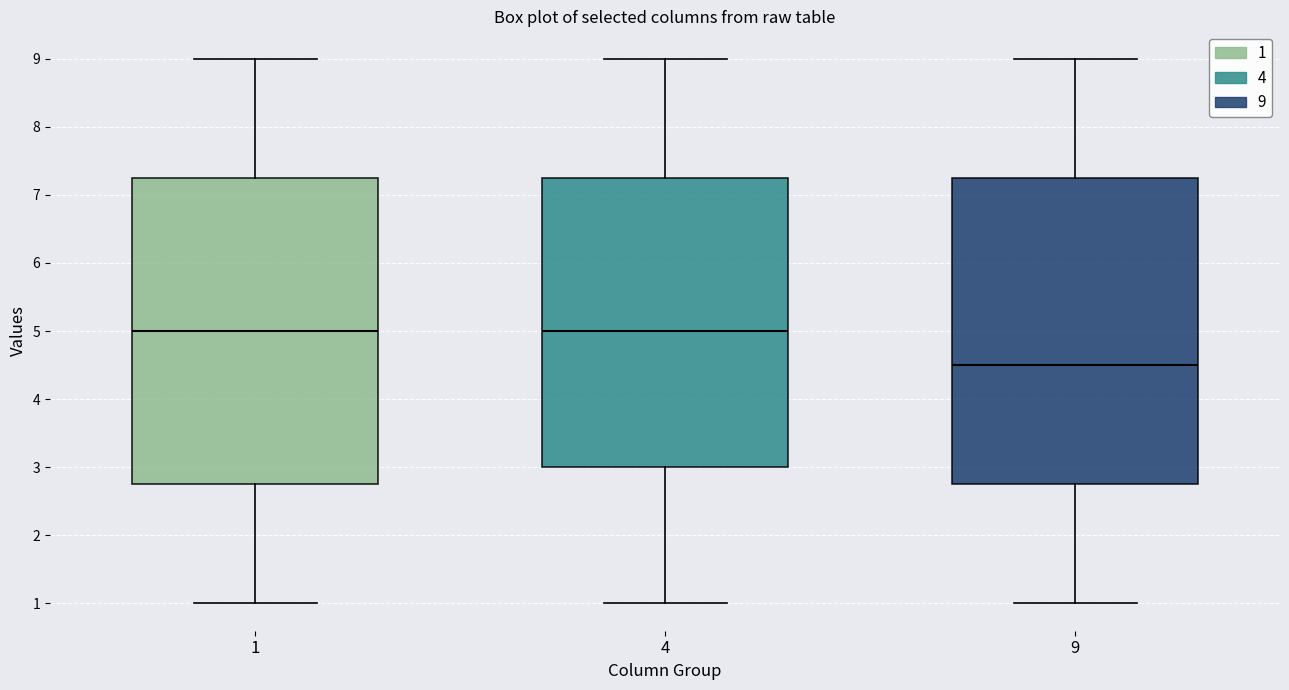

Reading left to right, transcribe this box plot: for each box, give where its median line is, the range the box spans, and where its two whiskers end, as read against the y-axis. The values are not printed on the chart, so give them approximately, as read against the axis.

1: median 5.0, box 2.8 to 7.3, whiskers 1.0 to 9.0
4: median 5.0, box 3.0 to 7.3, whiskers 1.0 to 9.0
9: median 4.5, box 2.8 to 7.3, whiskers 1.0 to 9.0